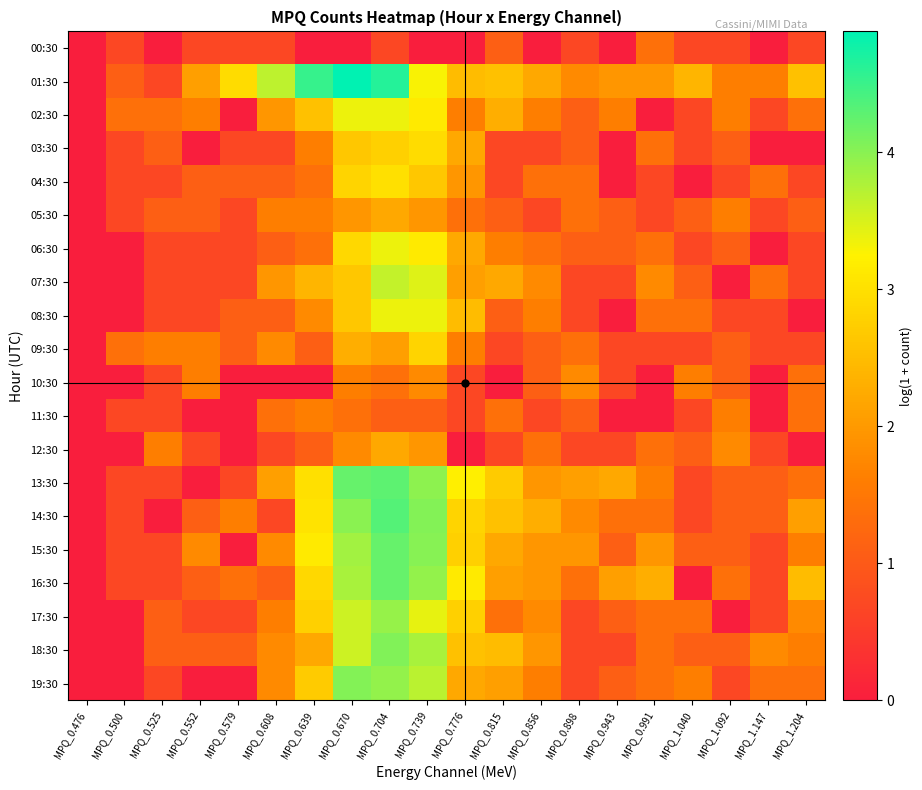

Reading right to left, extract all data points from this chart.

00:30: MPQ_1.204=0.7	MPQ_1.147=0.0	MPQ_1.092=0.7	MPQ_1.040=0.7	MPQ_0.991=1.4	MPQ_0.943=0.0	MPQ_0.898=0.7	MPQ_0.856=0.0	MPQ_0.815=1.1	MPQ_0.776=0.0	MPQ_0.739=0.0	MPQ_0.704=0.7	MPQ_0.670=0.0	MPQ_0.639=0.0	MPQ_0.608=0.7	MPQ_0.579=0.7	MPQ_0.552=0.7	MPQ_0.525=0.0	MPQ_0.500=0.7	MPQ_0.476=0.0
01:30: MPQ_1.204=2.6	MPQ_1.147=1.6	MPQ_1.092=1.6	MPQ_1.040=2.4	MPQ_0.991=1.9	MPQ_0.943=1.9	MPQ_0.898=1.8	MPQ_0.856=2.2	MPQ_0.815=2.6	MPQ_0.776=2.5	MPQ_0.739=3.3	MPQ_0.704=4.6	MPQ_0.670=4.9	MPQ_0.639=4.5	MPQ_0.608=3.7	MPQ_0.579=2.9	MPQ_0.552=2.1	MPQ_0.525=0.7	MPQ_0.500=1.1	MPQ_0.476=0.0
02:30: MPQ_1.204=1.4	MPQ_1.147=0.7	MPQ_1.092=1.6	MPQ_1.040=0.7	MPQ_0.991=0.0	MPQ_0.943=1.6	MPQ_0.898=1.1	MPQ_0.856=1.6	MPQ_0.815=2.3	MPQ_0.776=1.6	MPQ_0.739=3.1	MPQ_0.704=3.4	MPQ_0.670=3.4	MPQ_0.639=2.6	MPQ_0.608=1.9	MPQ_0.579=0.0	MPQ_0.552=1.6	MPQ_0.525=1.4	MPQ_0.500=1.4	MPQ_0.476=0.0
03:30: MPQ_1.204=0.0	MPQ_1.147=0.0	MPQ_1.092=1.1	MPQ_1.040=0.7	MPQ_0.991=1.4	MPQ_0.943=0.0	MPQ_0.898=1.1	MPQ_0.856=0.7	MPQ_0.815=0.7	MPQ_0.776=2.2	MPQ_0.739=2.9	MPQ_0.704=2.8	MPQ_0.670=2.6	MPQ_0.639=1.6	MPQ_0.608=0.7	MPQ_0.579=0.7	MPQ_0.552=0.0	MPQ_0.525=1.1	MPQ_0.500=0.7	MPQ_0.476=0.0
04:30: MPQ_1.204=0.7	MPQ_1.147=1.4	MPQ_1.092=0.7	MPQ_1.040=0.0	MPQ_0.991=0.7	MPQ_0.943=0.0	MPQ_0.898=1.4	MPQ_0.856=1.4	MPQ_0.815=0.7	MPQ_0.776=1.9	MPQ_0.739=2.6	MPQ_0.704=3.0	MPQ_0.670=2.8	MPQ_0.639=1.4	MPQ_0.608=1.1	MPQ_0.579=1.1	MPQ_0.552=1.1	MPQ_0.525=0.7	MPQ_0.500=0.7	MPQ_0.476=0.0
05:30: MPQ_1.204=1.1	MPQ_1.147=0.7	MPQ_1.092=1.6	MPQ_1.040=1.1	MPQ_0.991=0.7	MPQ_0.943=1.1	MPQ_0.898=1.4	MPQ_0.856=0.7	MPQ_0.815=1.1	MPQ_0.776=1.4	MPQ_0.739=1.9	MPQ_0.704=2.2	MPQ_0.670=1.9	MPQ_0.639=1.6	MPQ_0.608=1.6	MPQ_0.579=0.7	MPQ_0.552=1.1	MPQ_0.525=1.1	MPQ_0.500=0.7	MPQ_0.476=0.0
06:30: MPQ_1.204=0.7	MPQ_1.147=0.0	MPQ_1.092=1.1	MPQ_1.040=0.7	MPQ_0.991=1.4	MPQ_0.943=1.1	MPQ_0.898=1.1	MPQ_0.856=1.4	MPQ_0.815=1.6	MPQ_0.776=2.2	MPQ_0.739=3.1	MPQ_0.704=3.4	MPQ_0.670=2.9	MPQ_0.639=1.4	MPQ_0.608=1.1	MPQ_0.579=0.7	MPQ_0.552=0.7	MPQ_0.525=0.7	MPQ_0.500=0.0	MPQ_0.476=0.0
07:30: MPQ_1.204=0.7	MPQ_1.147=1.4	MPQ_1.092=0.0	MPQ_1.040=1.1	MPQ_0.991=1.8	MPQ_0.943=0.7	MPQ_0.898=0.7	MPQ_0.856=1.8	MPQ_0.815=2.2	MPQ_0.776=2.1	MPQ_0.739=3.5	MPQ_0.704=3.6	MPQ_0.670=2.6	MPQ_0.639=2.4	MPQ_0.608=1.9	MPQ_0.579=0.7	MPQ_0.552=0.7	MPQ_0.525=0.7	MPQ_0.500=0.0	MPQ_0.476=0.0
08:30: MPQ_1.204=0.0	MPQ_1.147=0.7	MPQ_1.092=0.7	MPQ_1.040=1.4	MPQ_0.991=1.4	MPQ_0.943=0.0	MPQ_0.898=0.7	MPQ_0.856=1.6	MPQ_0.815=1.1	MPQ_0.776=2.5	MPQ_0.739=3.4	MPQ_0.704=3.4	MPQ_0.670=2.6	MPQ_0.639=1.8	MPQ_0.608=1.1	MPQ_0.579=1.1	MPQ_0.552=0.7	MPQ_0.525=0.7	MPQ_0.500=0.0	MPQ_0.476=0.0
09:30: MPQ_1.204=0.7	MPQ_1.147=0.7	MPQ_1.092=1.1	MPQ_1.040=0.7	MPQ_0.991=0.7	MPQ_0.943=0.7	MPQ_0.898=1.4	MPQ_0.856=1.1	MPQ_0.815=0.7	MPQ_0.776=1.6	MPQ_0.739=2.8	MPQ_0.704=2.1	MPQ_0.670=2.3	MPQ_0.639=1.1	MPQ_0.608=1.8	MPQ_0.579=1.1	MPQ_0.552=1.6	MPQ_0.525=1.6	MPQ_0.500=1.4	MPQ_0.476=0.0
10:30: MPQ_1.204=1.4	MPQ_1.147=0.0	MPQ_1.092=1.1	MPQ_1.040=1.6	MPQ_0.991=0.0	MPQ_0.943=0.7	MPQ_0.898=1.8	MPQ_0.856=1.1	MPQ_0.815=0.0	MPQ_0.776=0.7	MPQ_0.739=1.8	MPQ_0.704=1.4	MPQ_0.670=1.6	MPQ_0.639=0.0	MPQ_0.608=0.0	MPQ_0.579=0.0	MPQ_0.552=1.6	MPQ_0.525=0.7	MPQ_0.500=0.0	MPQ_0.476=0.0
11:30: MPQ_1.204=1.4	MPQ_1.147=0.0	MPQ_1.092=1.6	MPQ_1.040=0.7	MPQ_0.991=0.0	MPQ_0.943=0.0	MPQ_0.898=1.1	MPQ_0.856=0.7	MPQ_0.815=1.4	MPQ_0.776=0.7	MPQ_0.739=1.1	MPQ_0.704=1.1	MPQ_0.670=1.4	MPQ_0.639=1.6	MPQ_0.608=1.4	MPQ_0.579=0.0	MPQ_0.552=0.0	MPQ_0.525=0.7	MPQ_0.500=0.7	MPQ_0.476=0.0
12:30: MPQ_1.204=0.0	MPQ_1.147=0.7	MPQ_1.092=1.8	MPQ_1.040=1.1	MPQ_0.991=1.4	MPQ_0.943=0.7	MPQ_0.898=0.7	MPQ_0.856=1.4	MPQ_0.815=0.7	MPQ_0.776=0.0	MPQ_0.739=1.9	MPQ_0.704=2.2	MPQ_0.670=1.8	MPQ_0.639=1.1	MPQ_0.608=0.7	MPQ_0.579=0.0	MPQ_0.552=0.7	MPQ_0.525=1.6	MPQ_0.500=0.0	MPQ_0.476=0.0
13:30: MPQ_1.204=1.4	MPQ_1.147=1.1	MPQ_1.092=1.1	MPQ_1.040=0.7	MPQ_0.991=1.6	MPQ_0.943=2.2	MPQ_0.898=2.1	MPQ_0.856=1.9	MPQ_0.815=2.7	MPQ_0.776=3.2	MPQ_0.739=4.0	MPQ_0.704=4.3	MPQ_0.670=4.2	MPQ_0.639=3.0	MPQ_0.608=2.1	MPQ_0.579=0.7	MPQ_0.552=0.0	MPQ_0.525=0.7	MPQ_0.500=0.7	MPQ_0.476=0.0
14:30: MPQ_1.204=2.1	MPQ_1.147=1.1	MPQ_1.092=1.1	MPQ_1.040=0.7	MPQ_0.991=1.4	MPQ_0.943=1.4	MPQ_0.898=1.8	MPQ_0.856=2.3	MPQ_0.815=2.6	MPQ_0.776=2.8	MPQ_0.739=4.0	MPQ_0.704=4.3	MPQ_0.670=4.0	MPQ_0.639=3.0	MPQ_0.608=0.7	MPQ_0.579=1.6	MPQ_0.552=1.1	MPQ_0.525=0.0	MPQ_0.500=0.7	MPQ_0.476=0.0
15:30: MPQ_1.204=1.6	MPQ_1.147=0.7	MPQ_1.092=1.1	MPQ_1.040=1.1	MPQ_0.991=1.9	MPQ_0.943=1.1	MPQ_0.898=1.9	MPQ_0.856=1.9	MPQ_0.815=2.2	MPQ_0.776=2.8	MPQ_0.739=4.0	MPQ_0.704=4.2	MPQ_0.670=3.9	MPQ_0.639=3.1	MPQ_0.608=1.8	MPQ_0.579=0.0	MPQ_0.552=1.8	MPQ_0.525=0.7	MPQ_0.500=0.7	MPQ_0.476=0.0
16:30: MPQ_1.204=2.5	MPQ_1.147=0.7	MPQ_1.092=1.4	MPQ_1.040=0.0	MPQ_0.991=2.3	MPQ_0.943=2.1	MPQ_0.898=1.4	MPQ_0.856=1.9	MPQ_0.815=2.1	MPQ_0.776=3.1	MPQ_0.739=3.9	MPQ_0.704=4.2	MPQ_0.670=3.8	MPQ_0.639=2.9	MPQ_0.608=1.1	MPQ_0.579=1.4	MPQ_0.552=1.1	MPQ_0.525=0.7	MPQ_0.500=0.7	MPQ_0.476=0.0
17:30: MPQ_1.204=1.8	MPQ_1.147=0.7	MPQ_1.092=0.0	MPQ_1.040=1.4	MPQ_0.991=1.4	MPQ_0.943=1.1	MPQ_0.898=0.7	MPQ_0.856=1.8	MPQ_0.815=1.4	MPQ_0.776=2.8	MPQ_0.739=3.4	MPQ_0.704=3.9	MPQ_0.670=3.6	MPQ_0.639=2.8	MPQ_0.608=1.6	MPQ_0.579=0.7	MPQ_0.552=0.7	MPQ_0.525=1.1	MPQ_0.500=0.0	MPQ_0.476=0.0
18:30: MPQ_1.204=1.6	MPQ_1.147=1.8	MPQ_1.092=1.1	MPQ_1.040=1.1	MPQ_0.991=1.4	MPQ_0.943=0.7	MPQ_0.898=0.7	MPQ_0.856=1.9	MPQ_0.815=2.5	MPQ_0.776=2.6	MPQ_0.739=3.8	MPQ_0.704=4.1	MPQ_0.670=3.6	MPQ_0.639=2.2	MPQ_0.608=1.8	MPQ_0.579=1.1	MPQ_0.552=1.1	MPQ_0.525=1.1	MPQ_0.500=0.0	MPQ_0.476=0.0
19:30: MPQ_1.204=1.4	MPQ_1.147=1.4	MPQ_1.092=0.7	MPQ_1.040=1.6	MPQ_0.991=1.4	MPQ_0.943=1.1	MPQ_0.898=0.7	MPQ_0.856=1.6	MPQ_0.815=2.1	MPQ_0.776=2.2	MPQ_0.739=3.7	MPQ_0.704=3.9	MPQ_0.670=4.0	MPQ_0.639=2.7	MPQ_0.608=1.8	MPQ_0.579=0.0	MPQ_0.552=0.0	MPQ_0.525=0.7	MPQ_0.500=0.0	MPQ_0.476=0.0